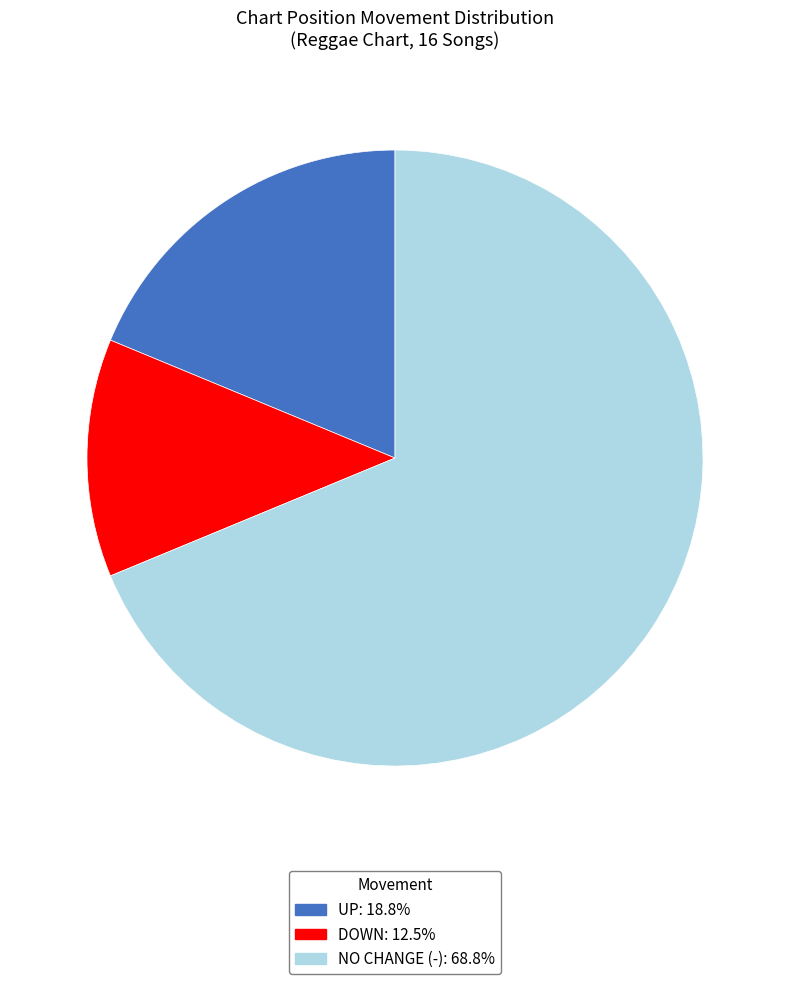

How many segments does this pie chart have?

3